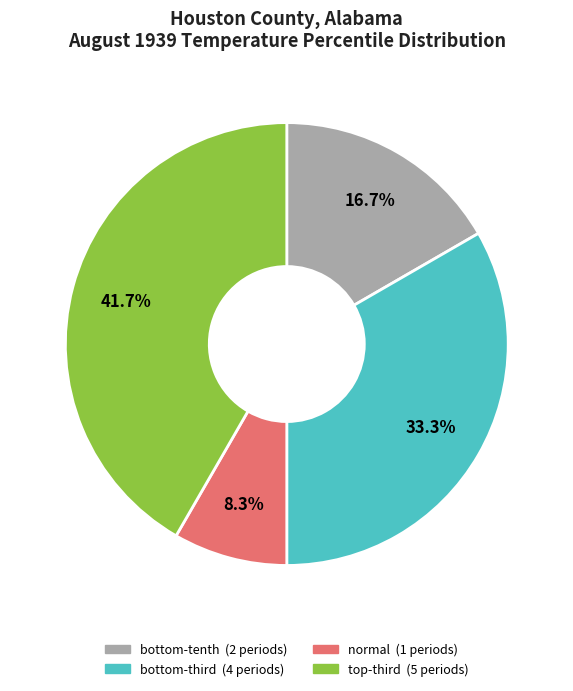

How many slices are in this pie chart?

4